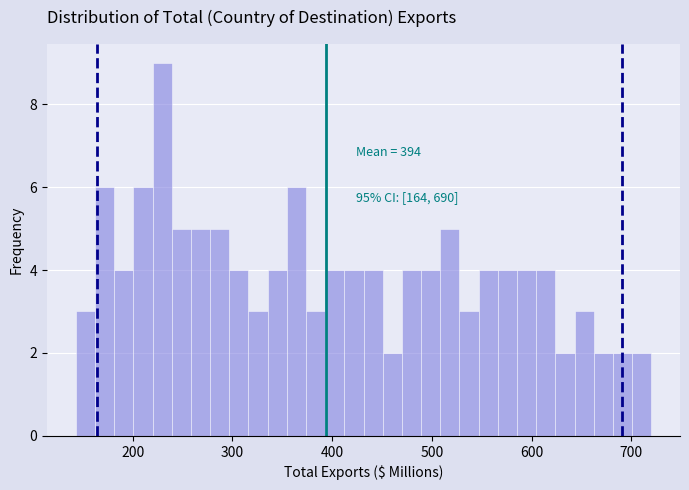

Read against the x-axis, roughly where is the centre of the tallest bar?

230